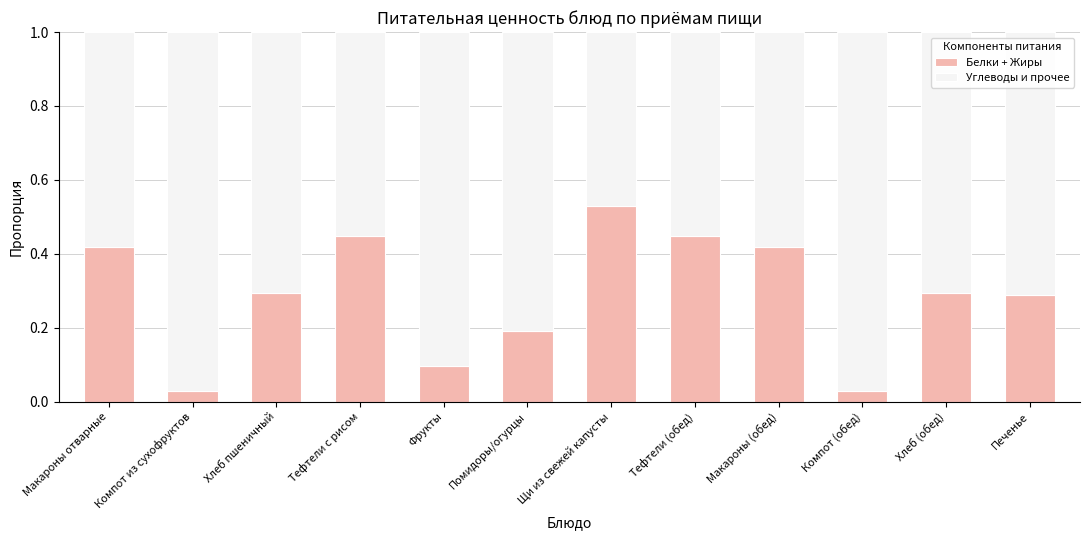

Which category has the highest value in the Белки + Жиры series?

Щи из свежей капусты